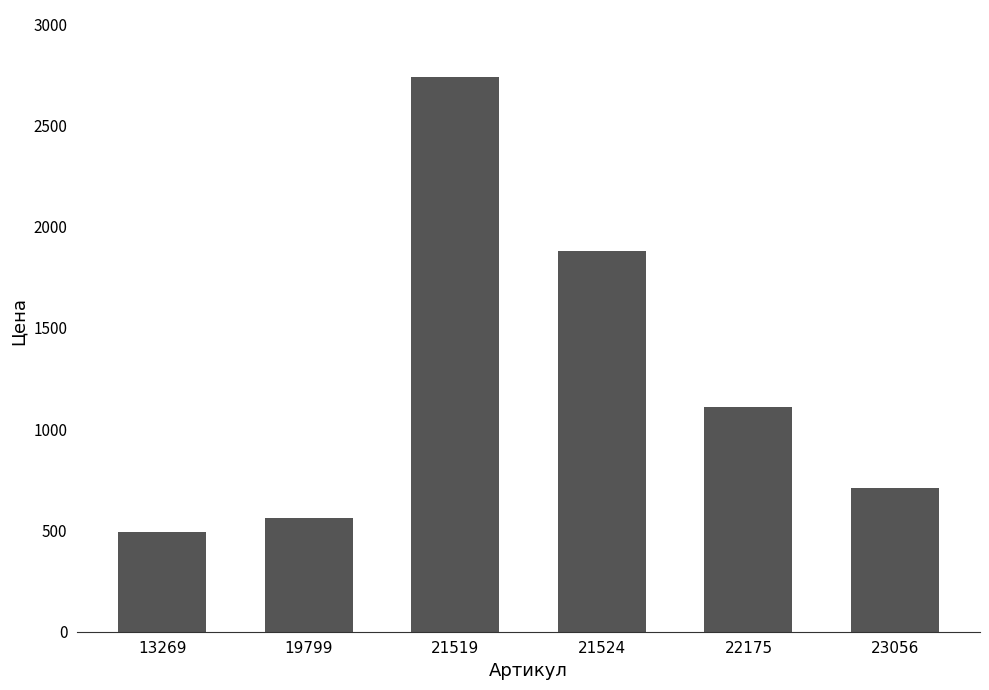

Rank the categories by value from lowest to highest.

13269, 19799, 23056, 22175, 21524, 21519